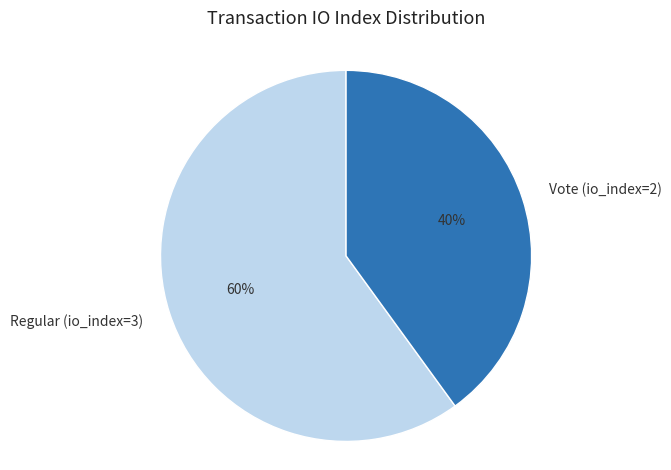

What is the ratio of the value at Regular (io_index=3) to the value at Vote (io_index=2)?

1.5